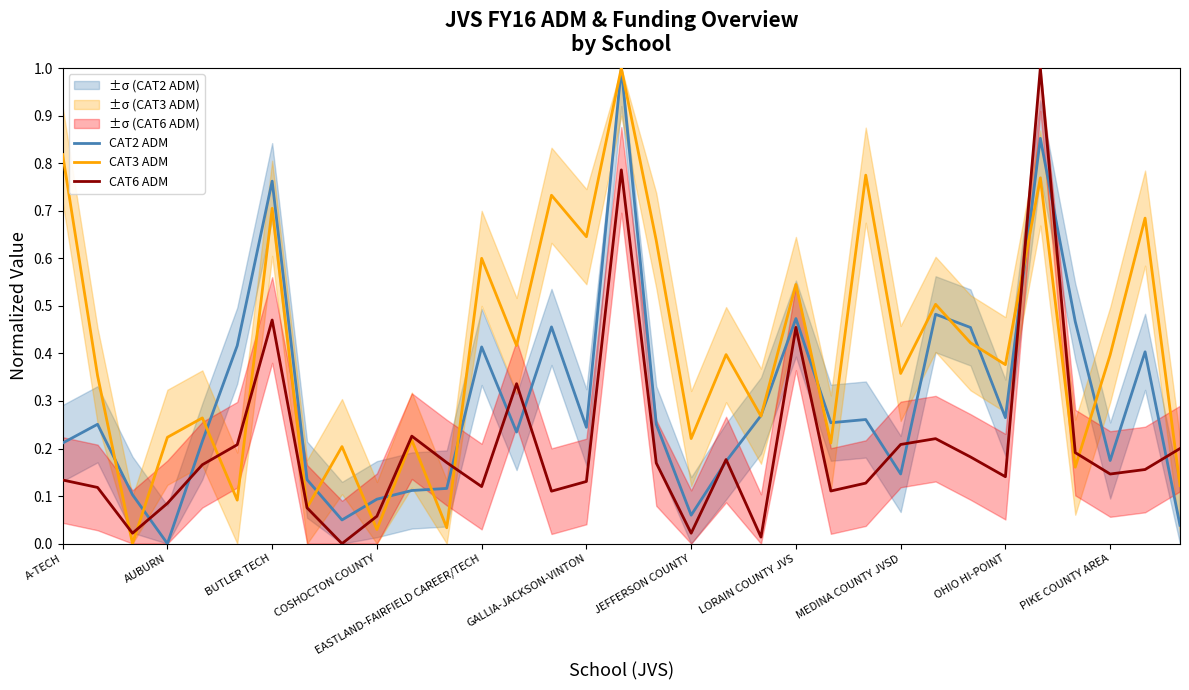

What is the highest value of the CAT6 ADM series?

1.0